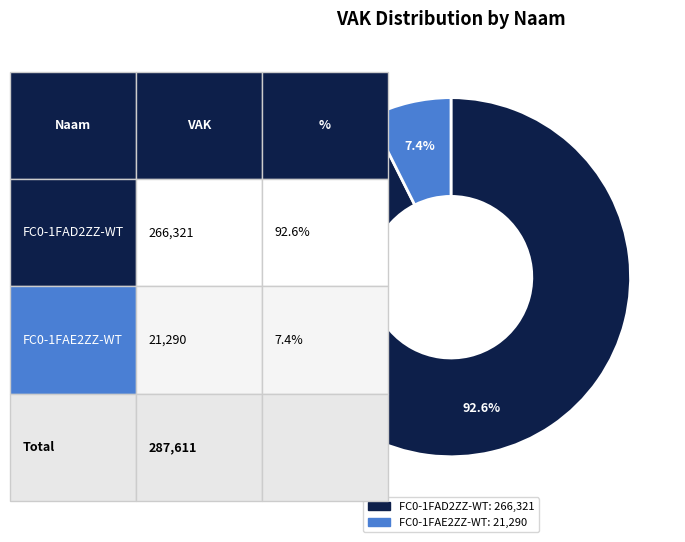

What is the largest slice in the pie chart?

FC0-1FAD2ZZ-WT